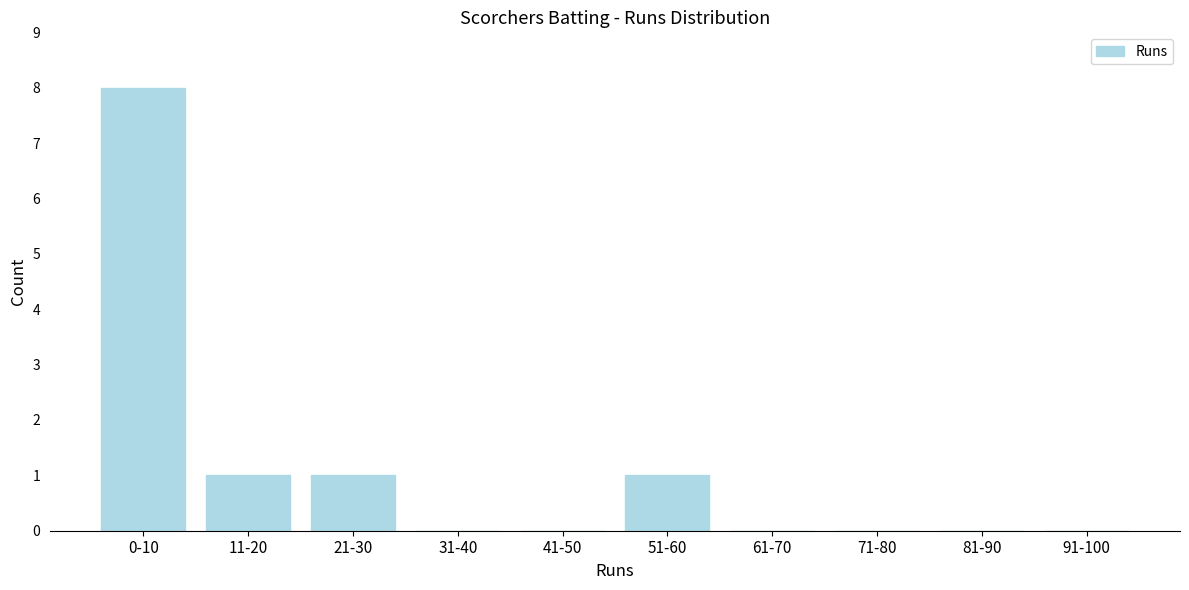

Reading left to right, transcribe all the data shown in this chart.

0-10=8	11-20=1	21-30=1	31-40=0	41-50=0	51-60=1	61-70=0	71-80=0	81-90=0	91-100=0